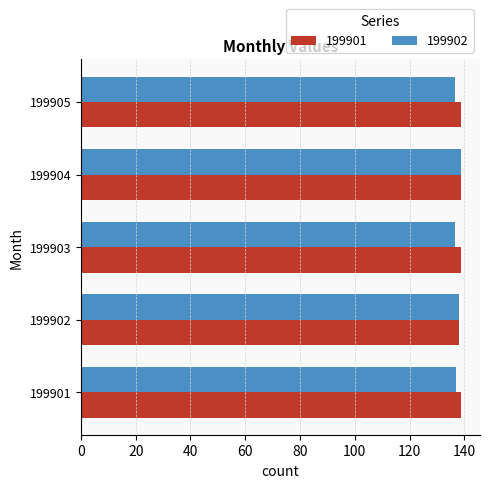

Count the number of data series in this chart.

2